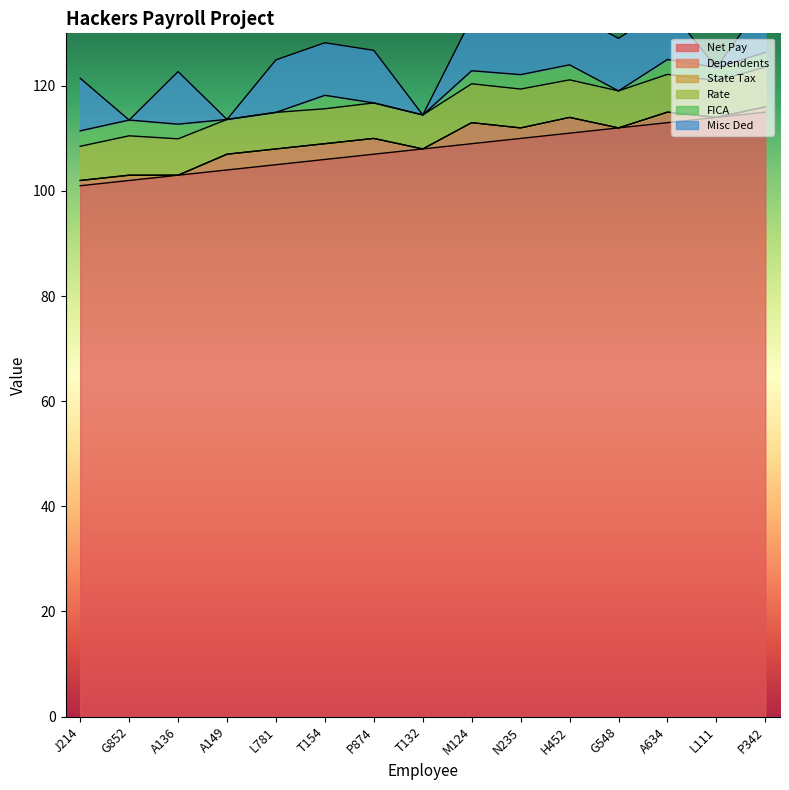

True or false: Dependents and Rate cross at least once.

False